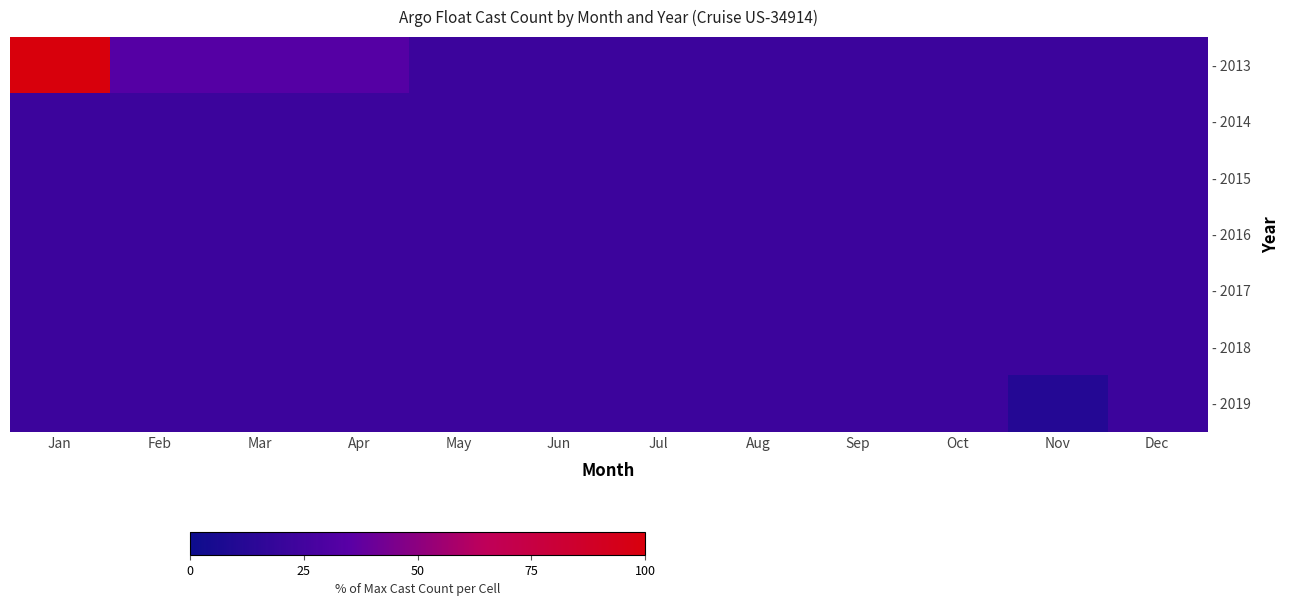

Between Apr and May, which series saw the biggest shift?

- 2013